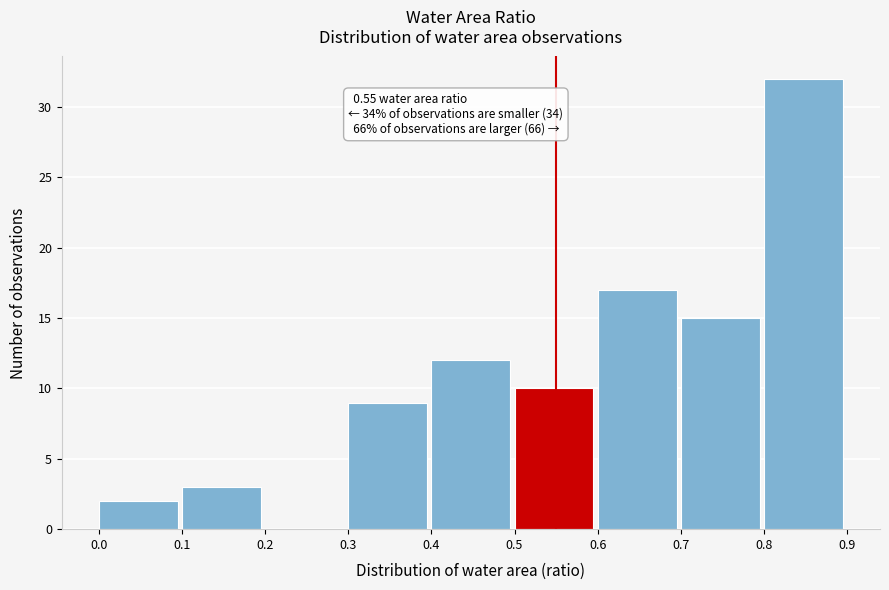

Which range on the x-axis has the tallest bar?

0.8 to 0.9